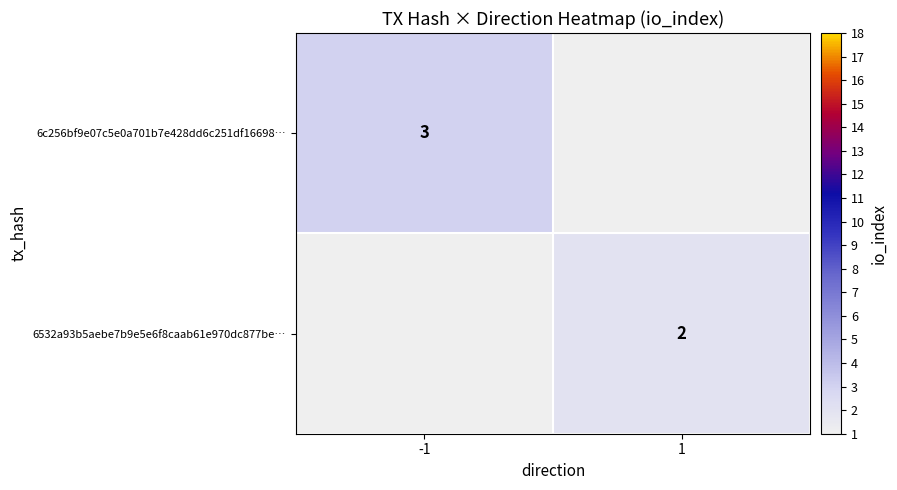

Between 1 and -1, which is larger?

-1